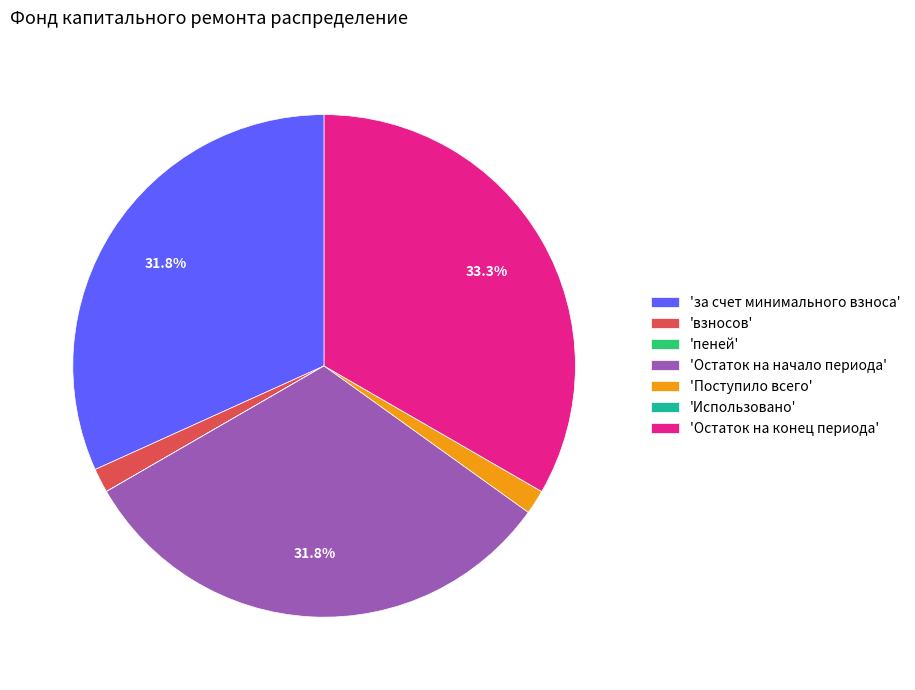

Does 'за счет минимального взноса' represent more than half of the total?

No